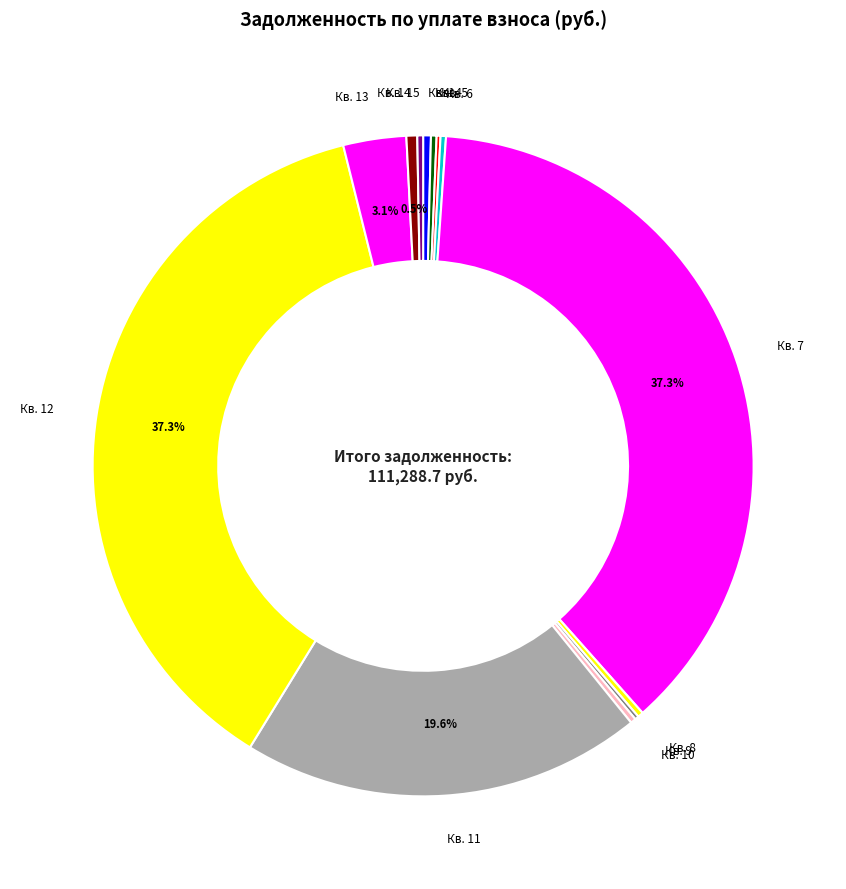

To the nearest percent, what is the average slice percentage?

8%